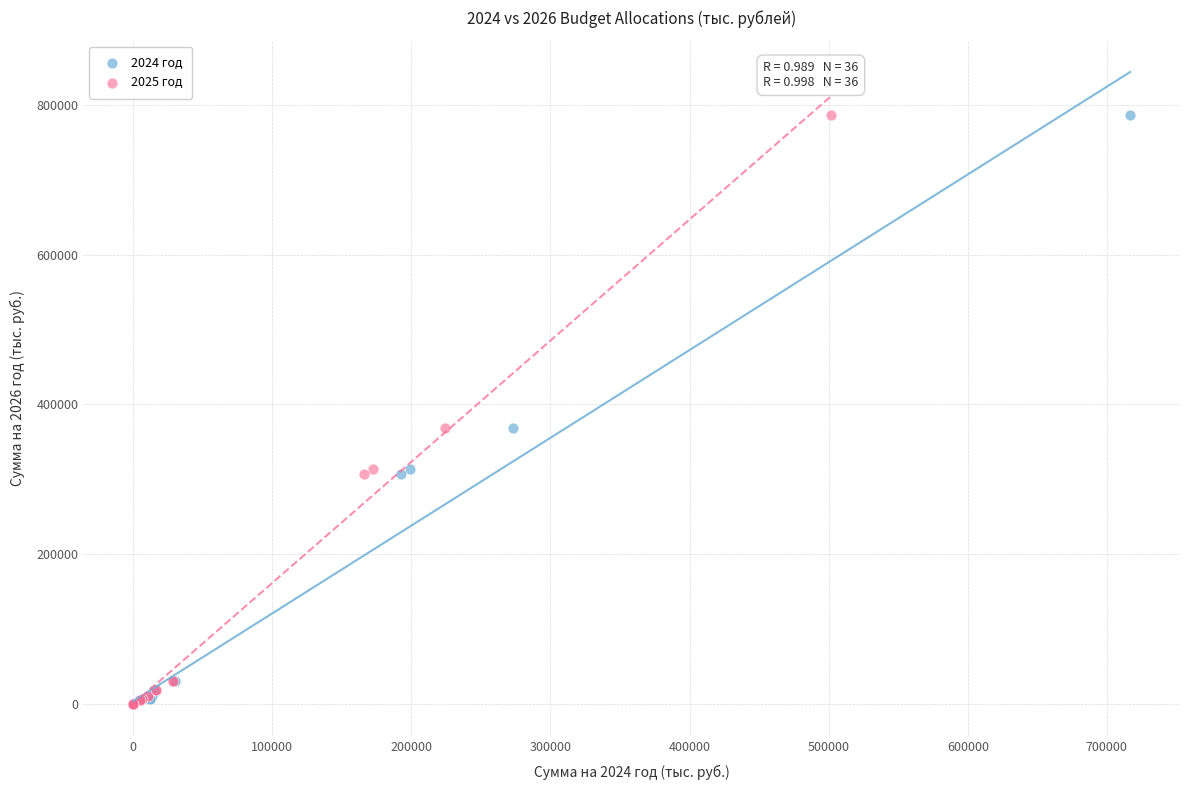

What are all the series names shown in the legend?

2024 год, 2025 год